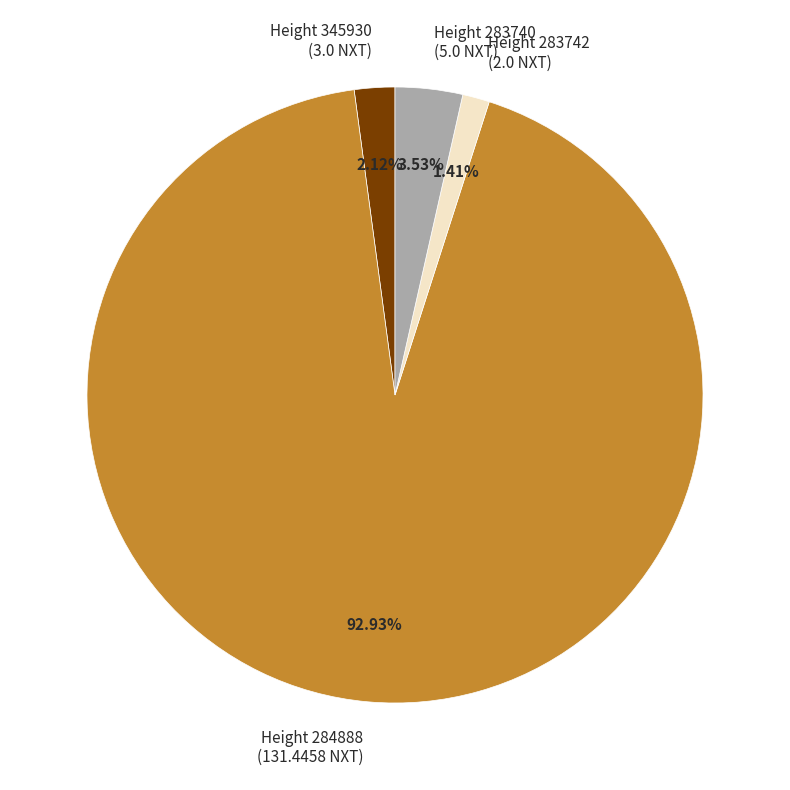

Rank the categories by value from highest to lowest.

Height 284888 (131.4458 NXT), Height 283740 (5.0 NXT), Height 345930 (3.0 NXT), Height 283742 (2.0 NXT)